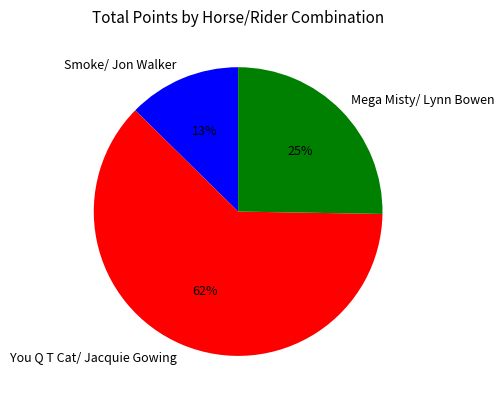

True or false: Smoke/ Jon Walker accounts for 27% of the total.

False